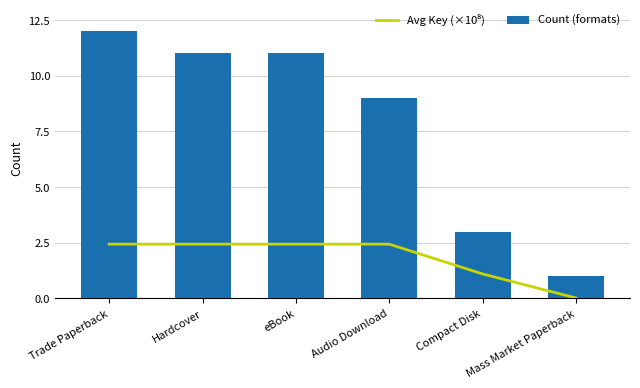

What is the greatest value displayed?

12.0